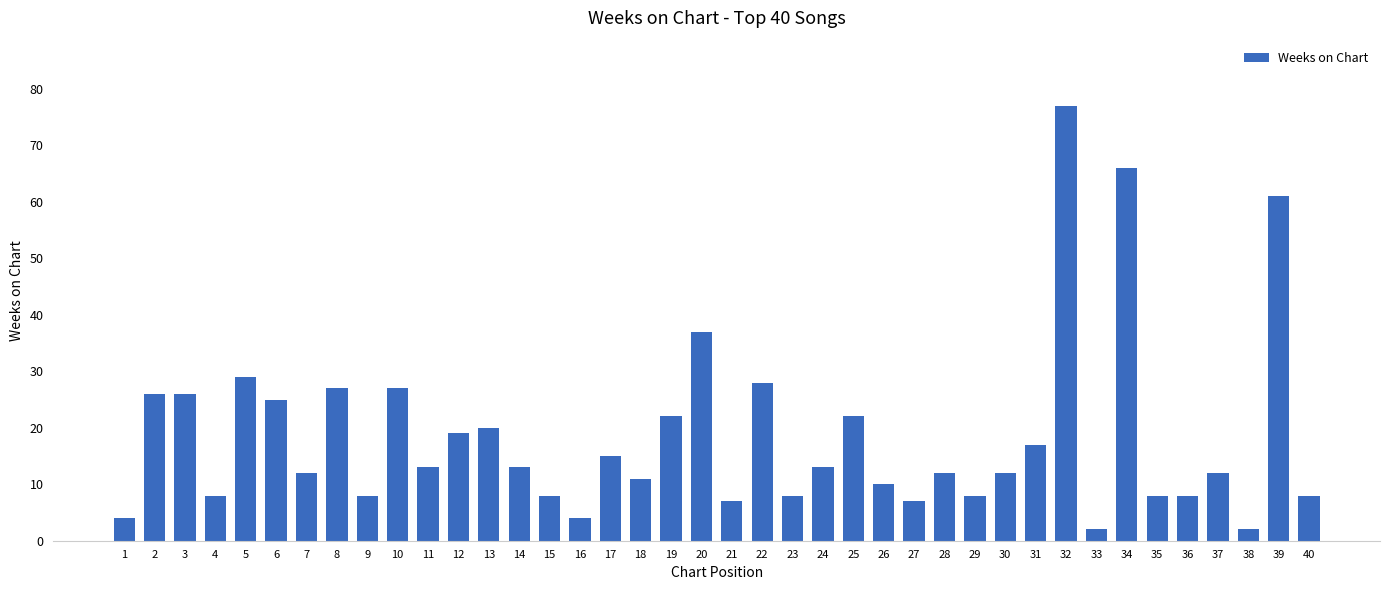

What is the change in value from 18 to 24?

+2